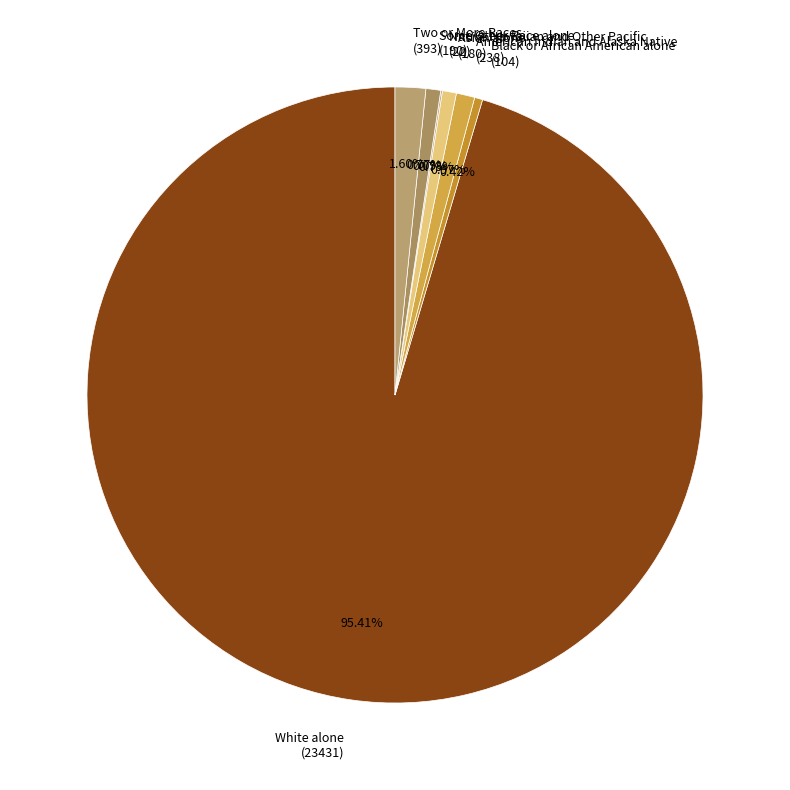

Which has a higher value, American Indian and Alaska Native (238) or Black or African American alone (104)?

American Indian and Alaska Native (238)